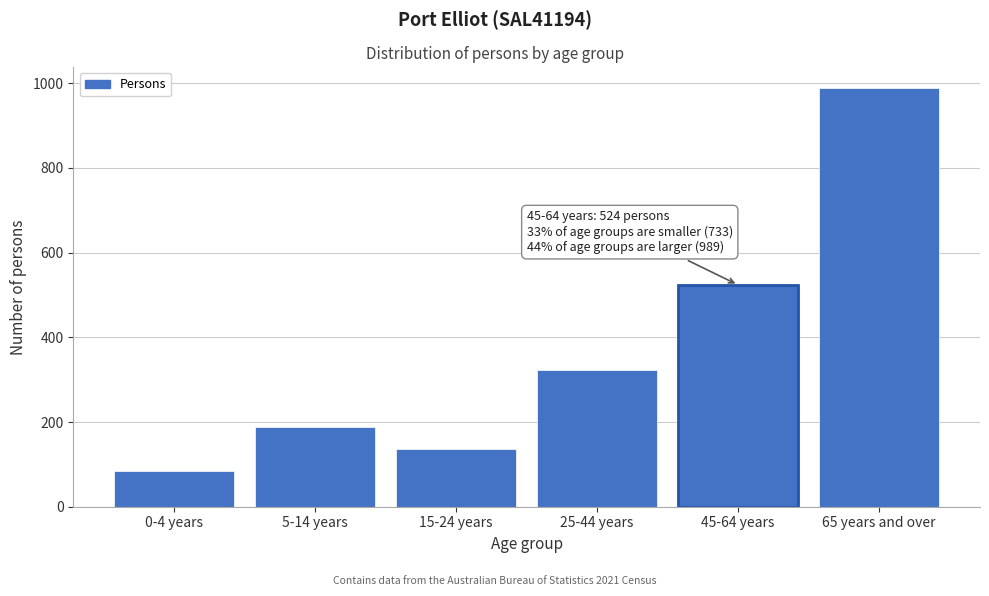

Reading left to right, list all the values displayed in this chart.

0-4 years=84	5-14 years=188	15-24 years=137	25-44 years=324	45-64 years=524	65 years and over=989